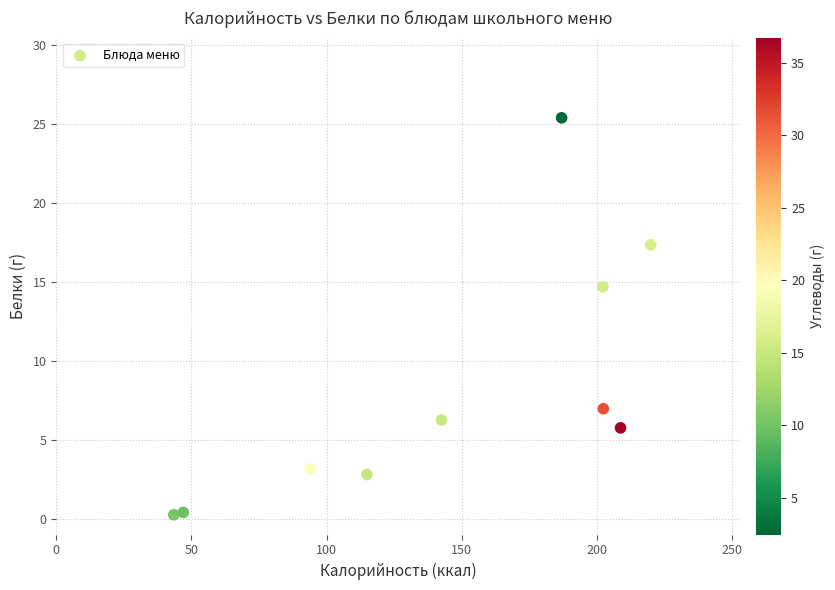

What is the range of Y values (max minus min)?

25.2